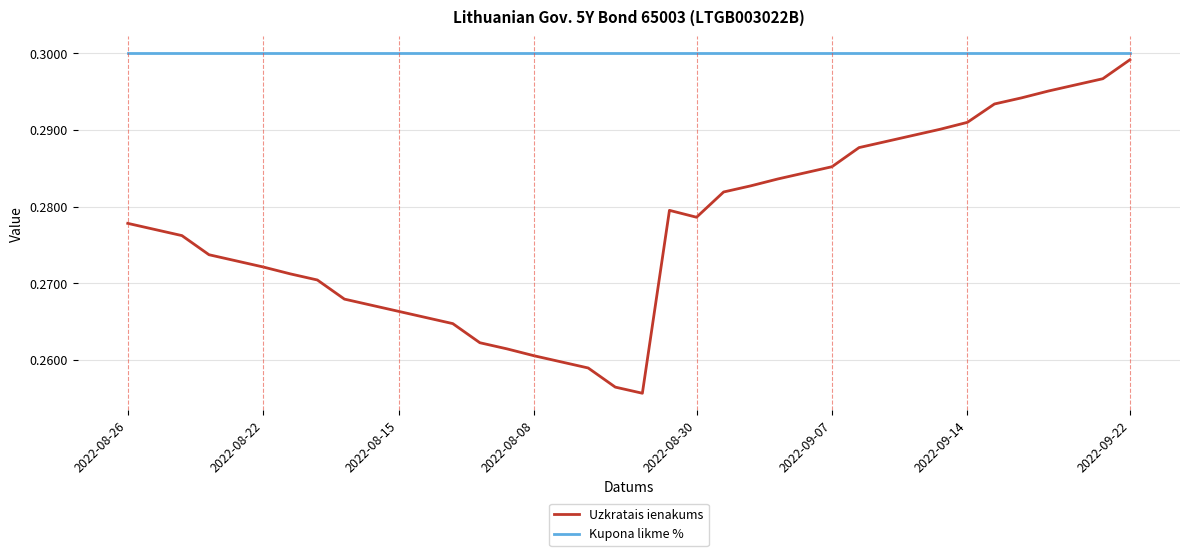

List the series in order of their overall mean, lowest first.

Uzkratais ienakums, Kupona likme %